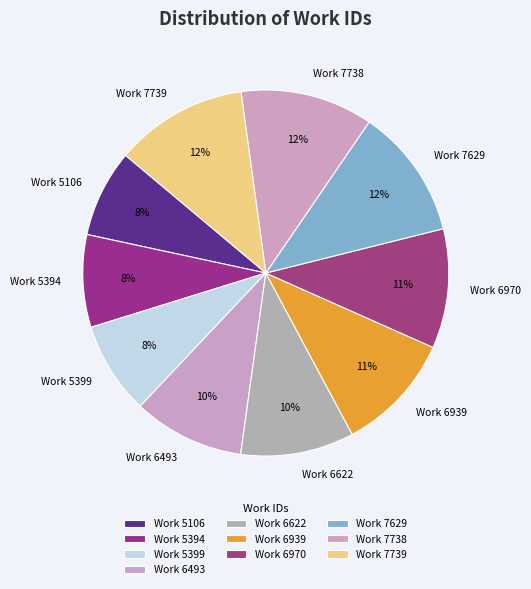

The Work 6970 slice represents 20% of the pie. True or false?

False